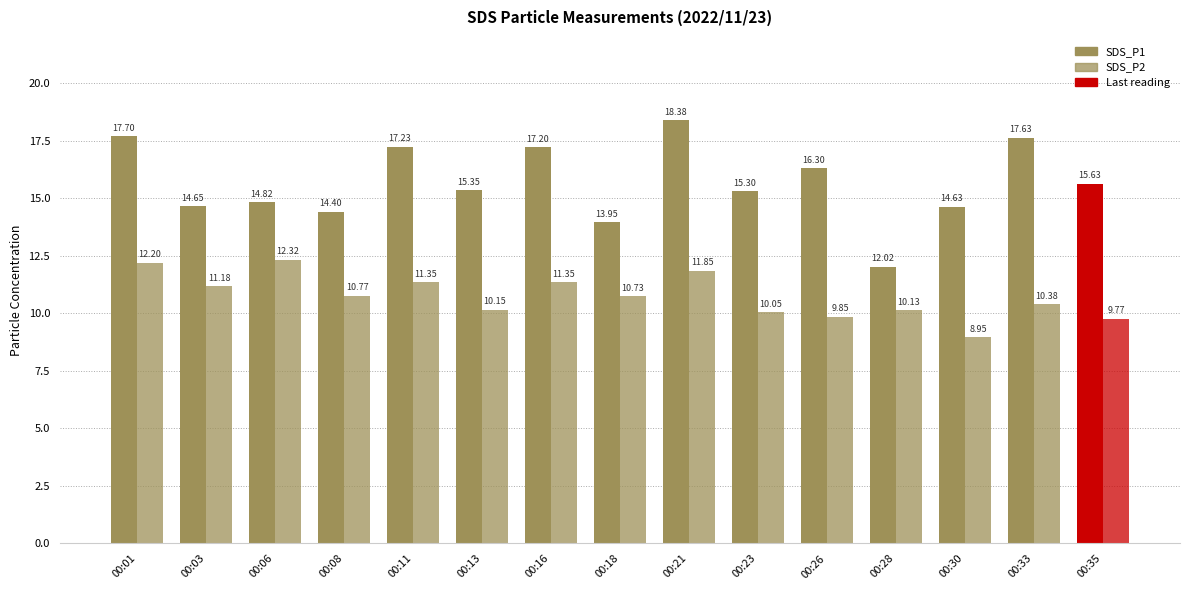

Where is SDS_P1 nearest to the value 15?

00:06